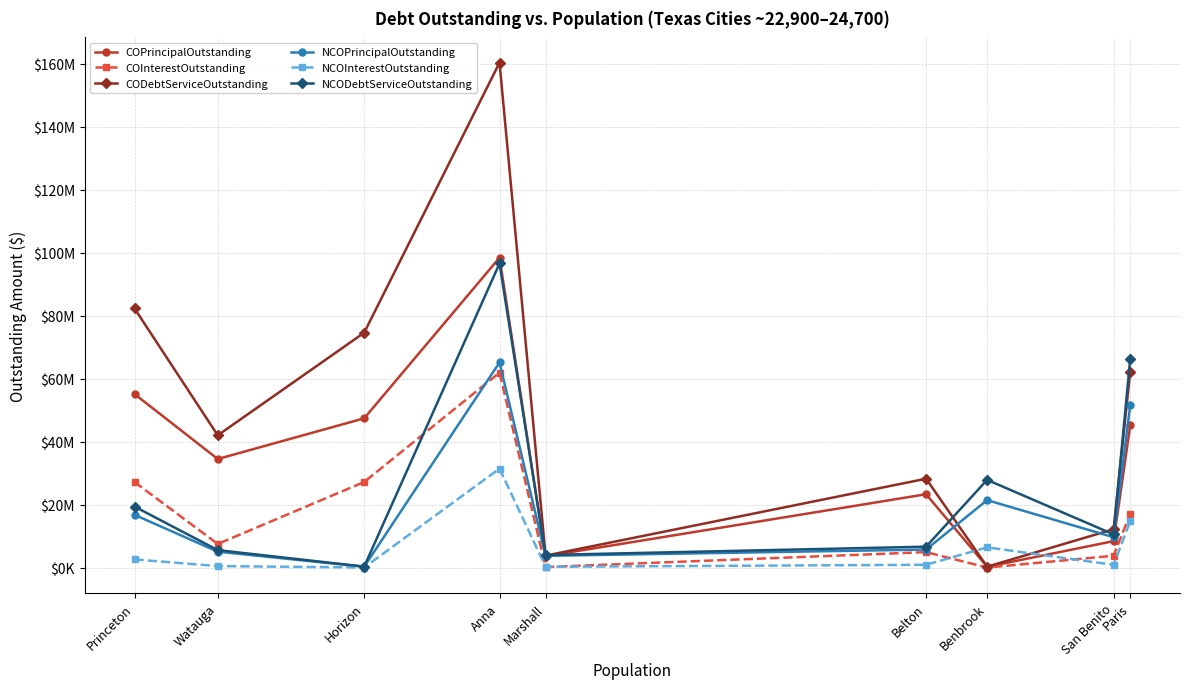

Is this an area chart (filled region under the line)?

No